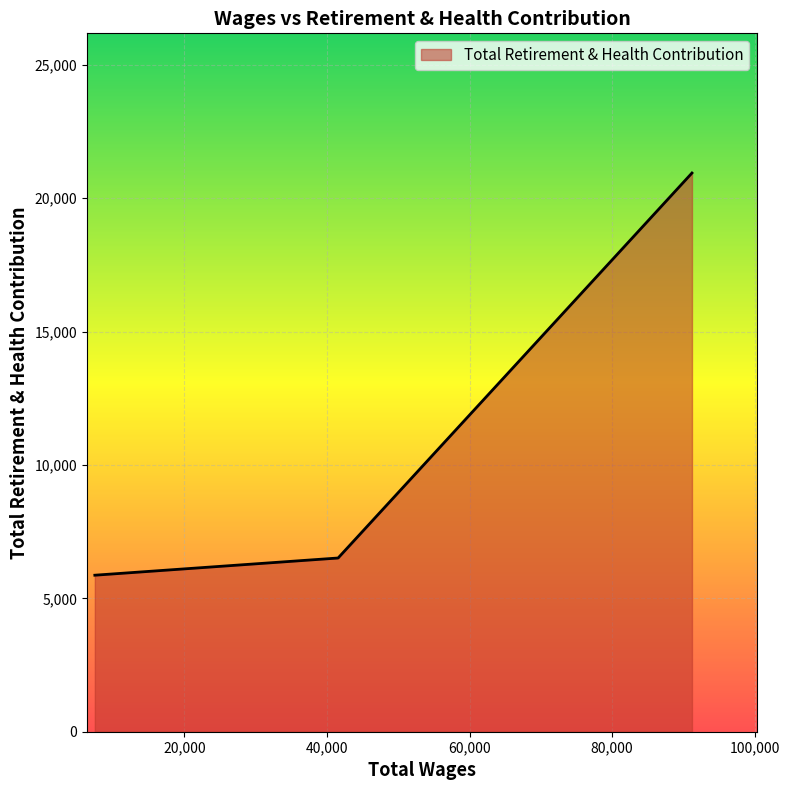

What is the minimum value shown in the chart?

5868